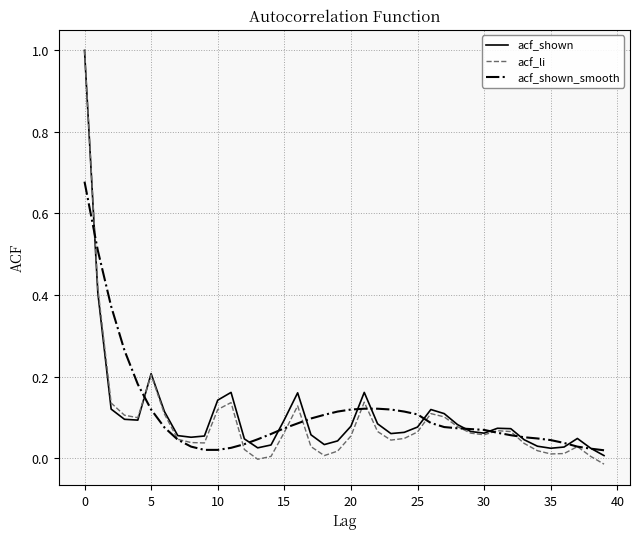

Which series has the widest spread of values?

acf_li